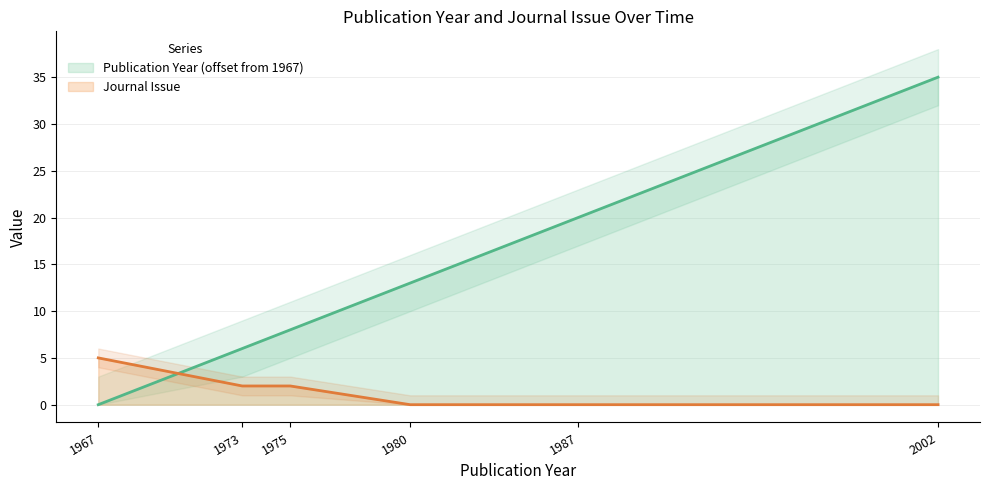

Which series has the largest range (max minus min)?

Publication Year